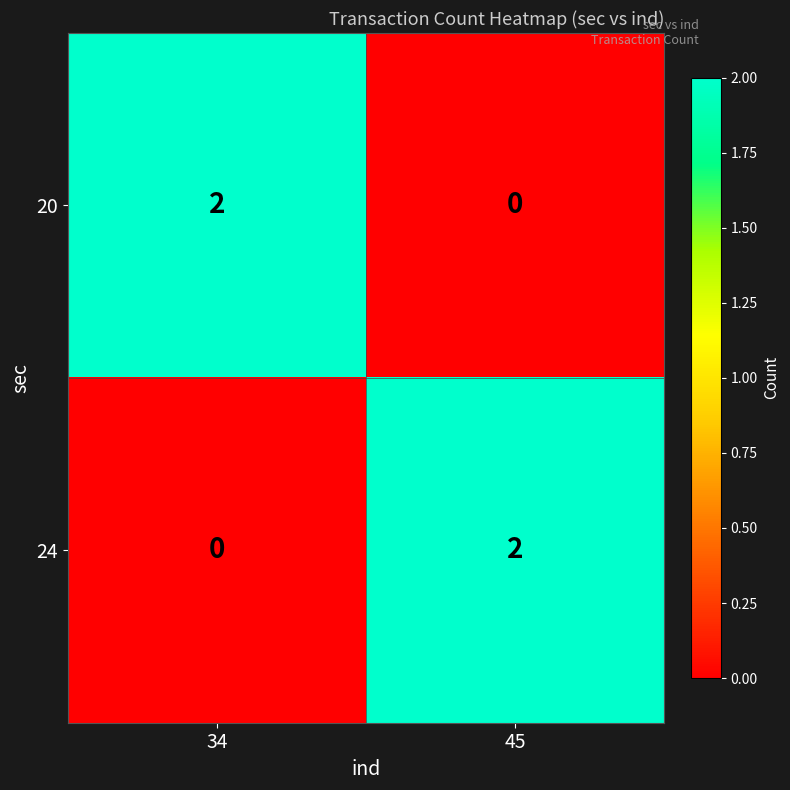

Which category has the lowest value in the 20 series?

45